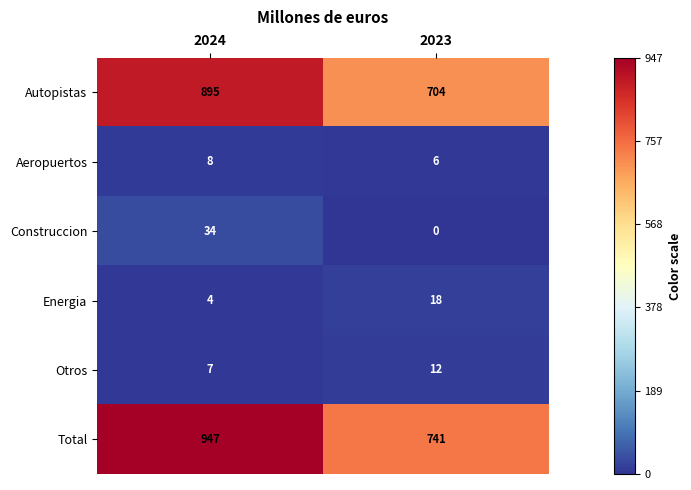

Rank the series at 2024 from highest to lowest value.

Total, Autopistas, Construccion, Aeropuertos, Otros, Energia